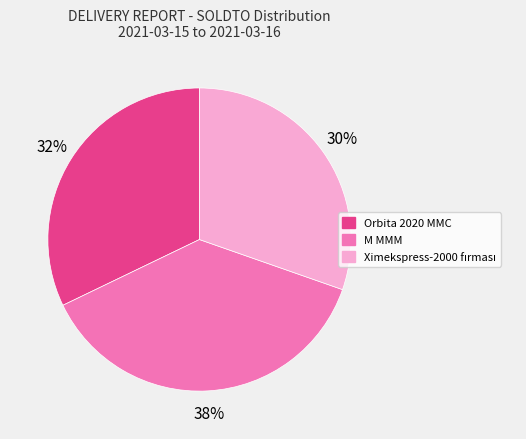

Between M MMM and Orbita 2020 MMC, which is larger?

M MMM